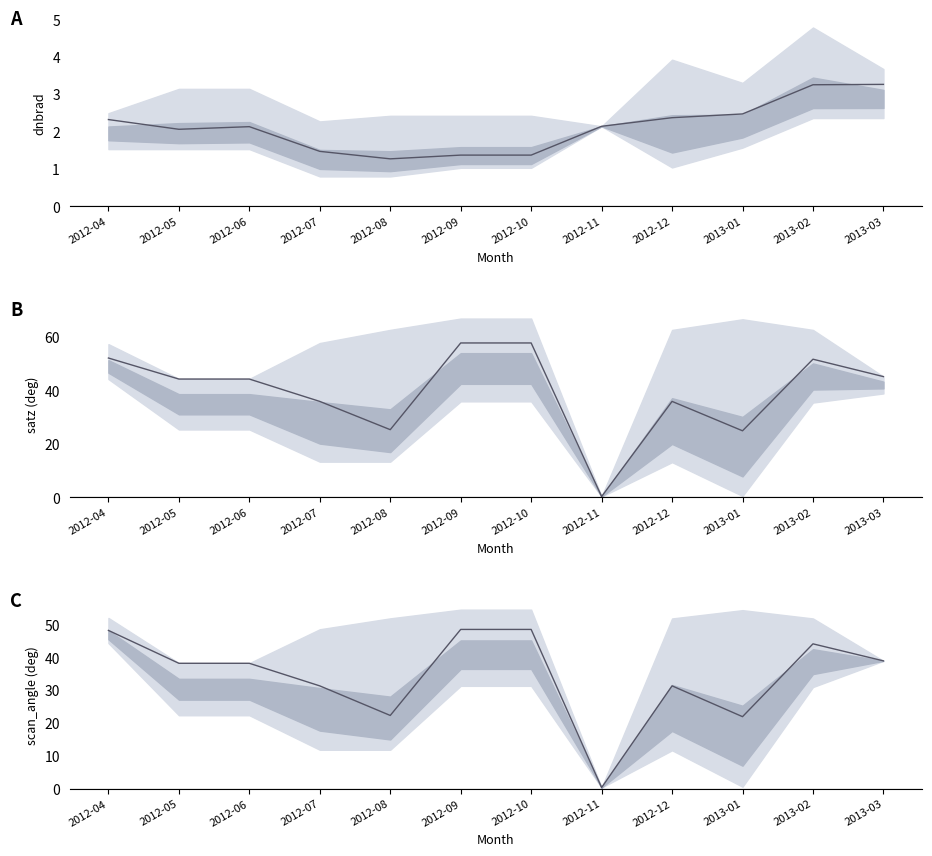

What position from the right is 2013-03?

1